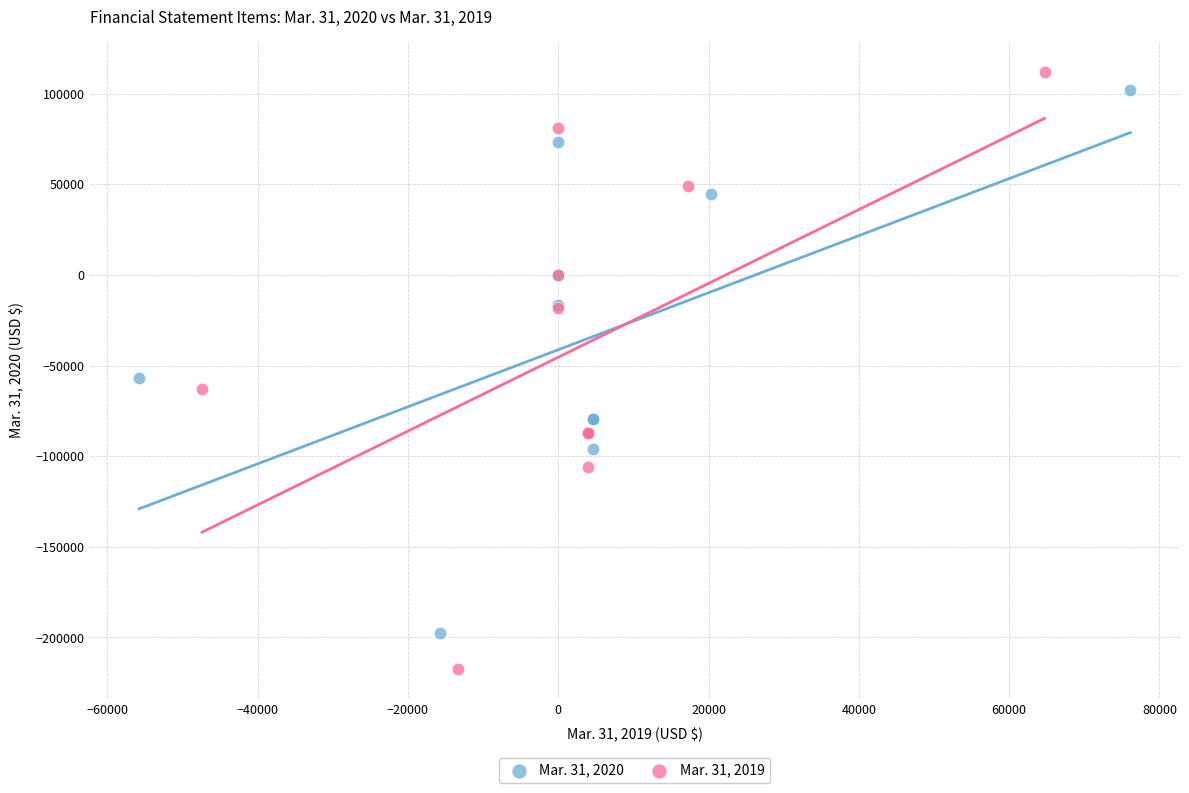

Which series has the widest spread of Y values?

Mar. 31, 2019